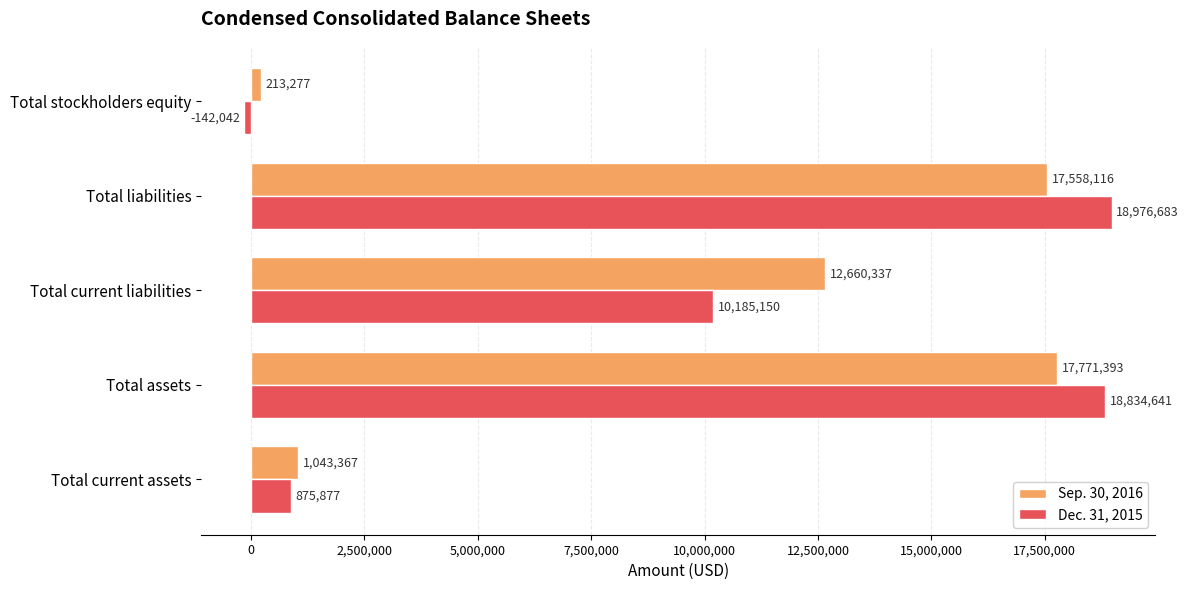

At which label is Dec. 31, 2015 closest to 9417320?

Total current liabilities